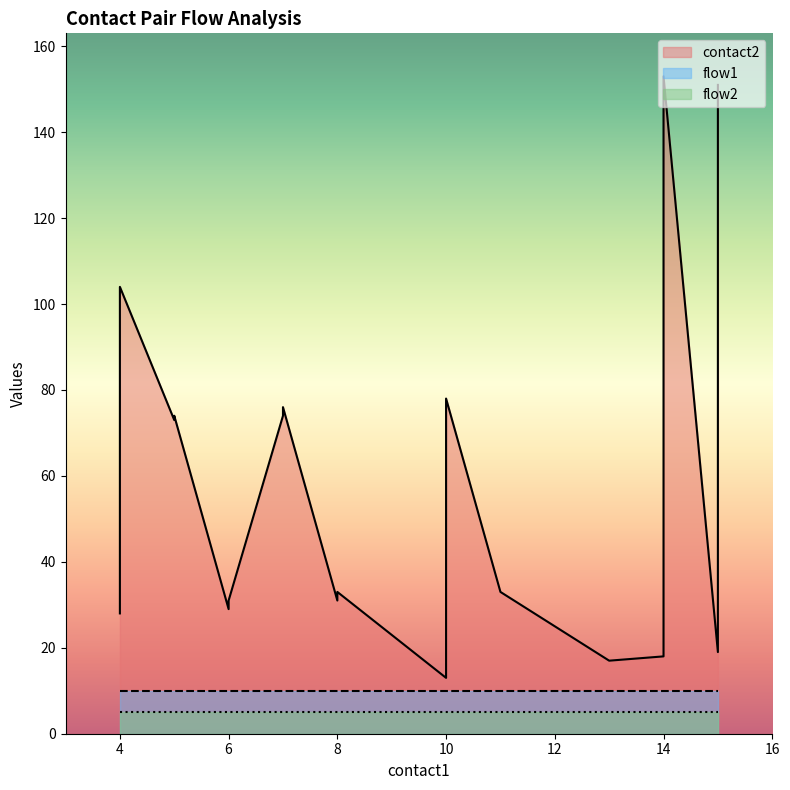

True or false: contact2 has more than 1 points higher than both neighbors.

True